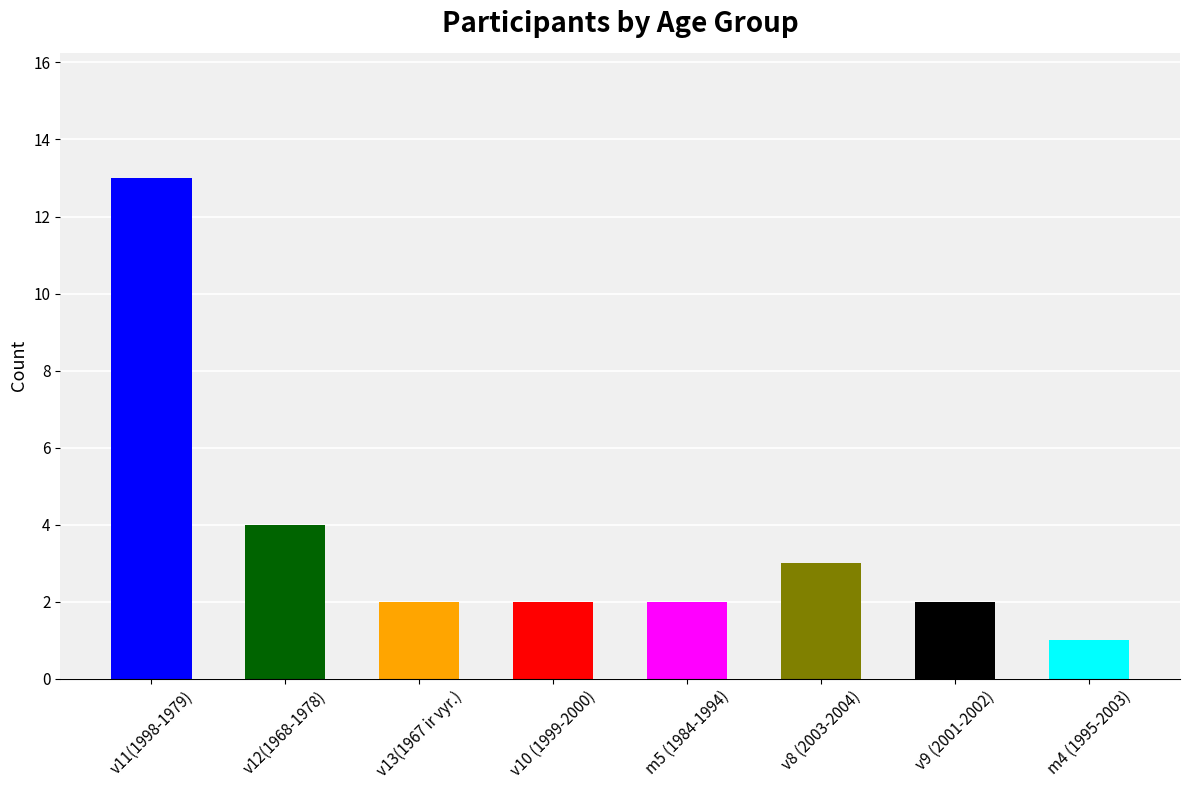

Which category has the highest value across all series?

v11(1998-1979)